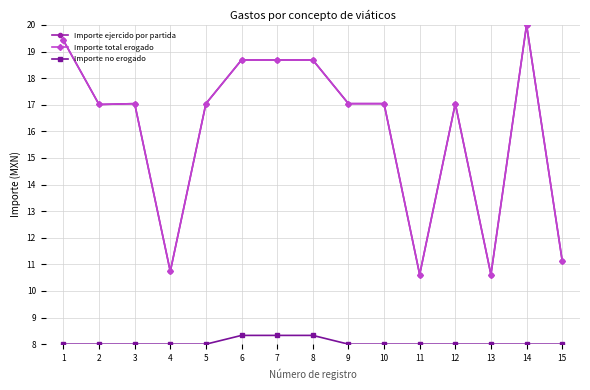

Does the chart have visible grid lines?

Yes